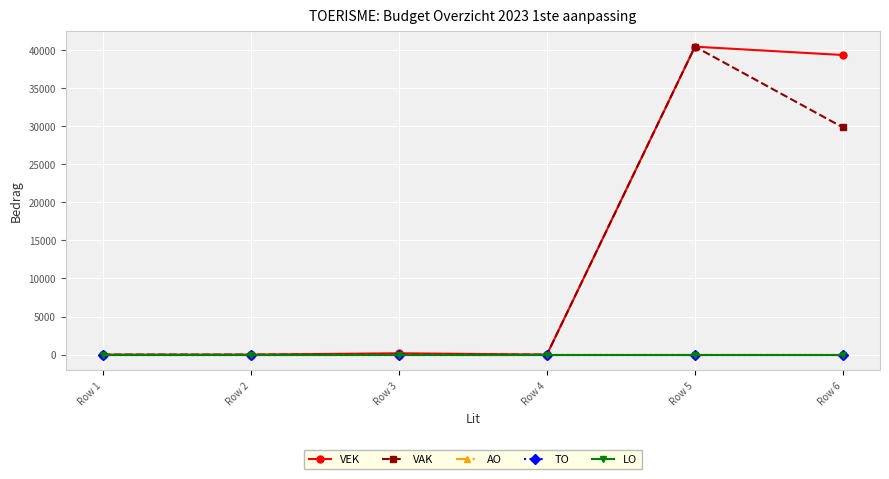

What is the sum of all VEK values?

79942